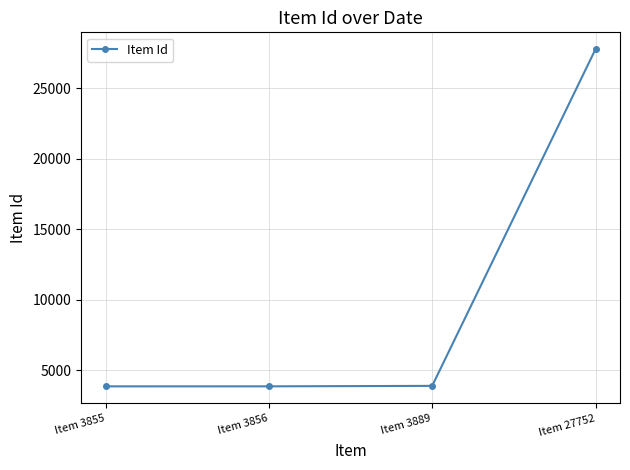

True or false: the data shows 3856 at Item 3856.

True